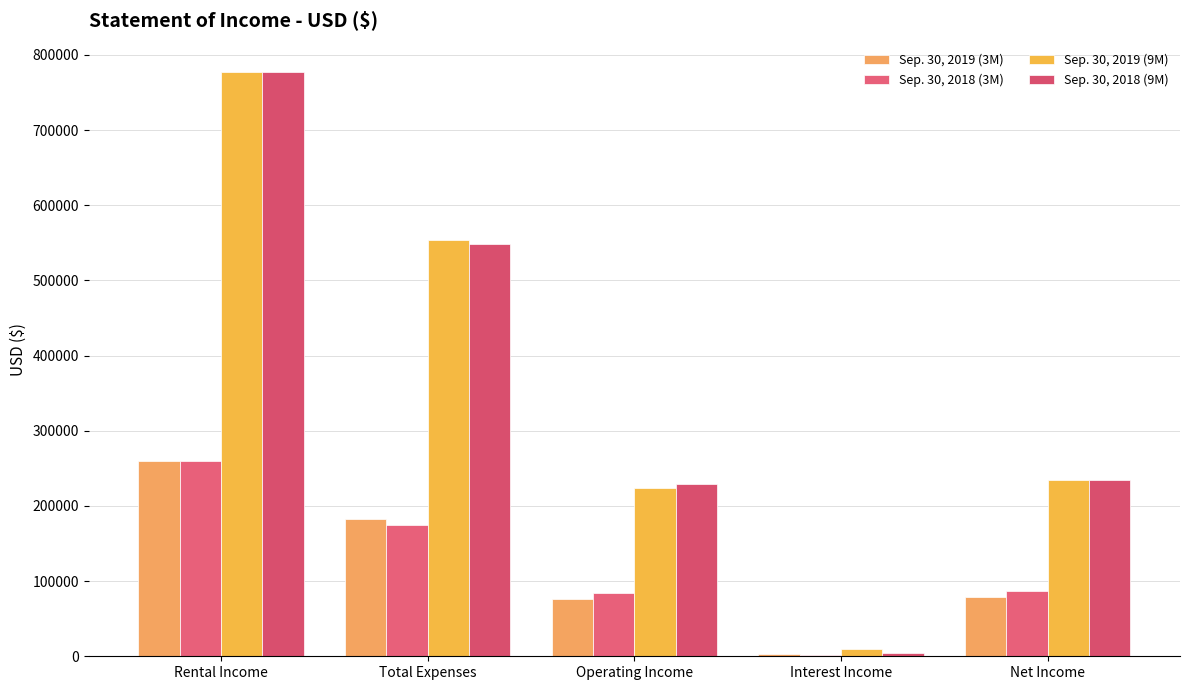

What is the smallest value displayed?

2351